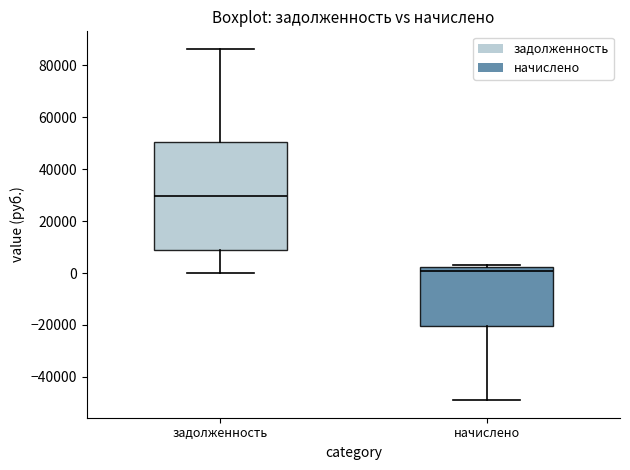

Reading left to right, read every box against the y-axis: the position of its median line, the range the box covers, and the ends of its whiskers. The values are not printed on the chart, so give them approximately, as read against the axis.

задолженность: median 30000, box 8000 to 50000, whiskers 0 to 86000
начислено: median 0, box -20000 to 2000, whiskers -48000 to 2000 (just above the box's upper edge)